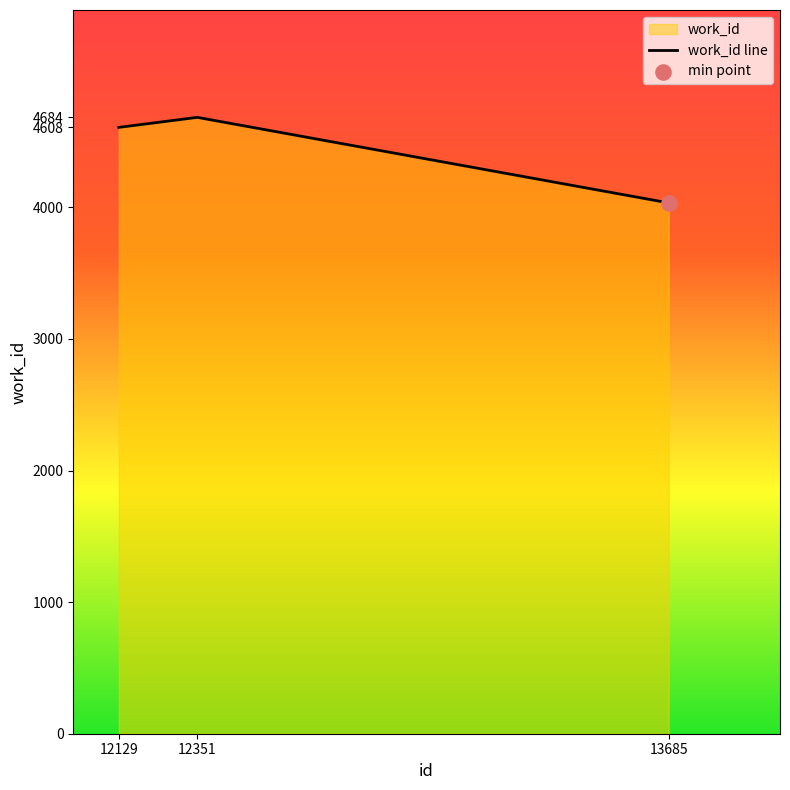

What is the ratio of the value at 12129 to the value at 13685?

1.1